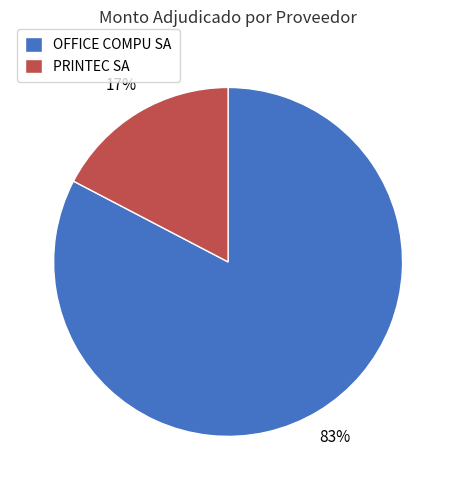

Which slice represents more than half of the pie?

OFFICE COMPU SA